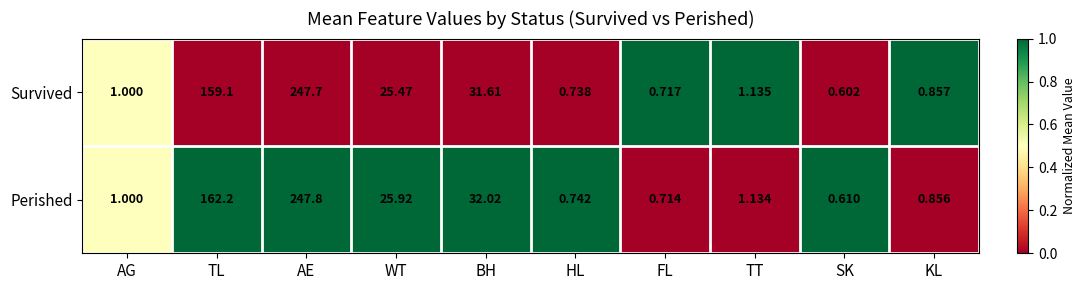

Which series has the widest spread of values?

Perished